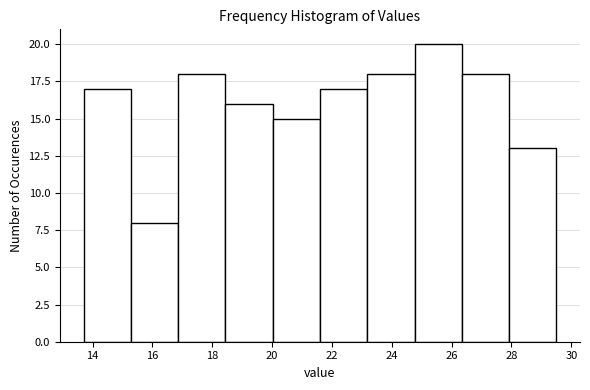

Which range on the x-axis has the tallest bar?

24.76 to 26.34